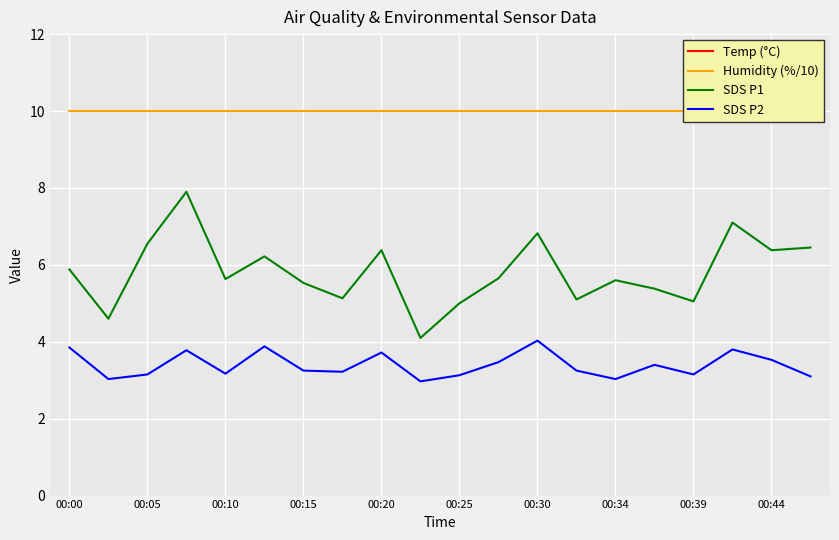

True or false: Temp (°C) has a value of 32.3 at 13.

False